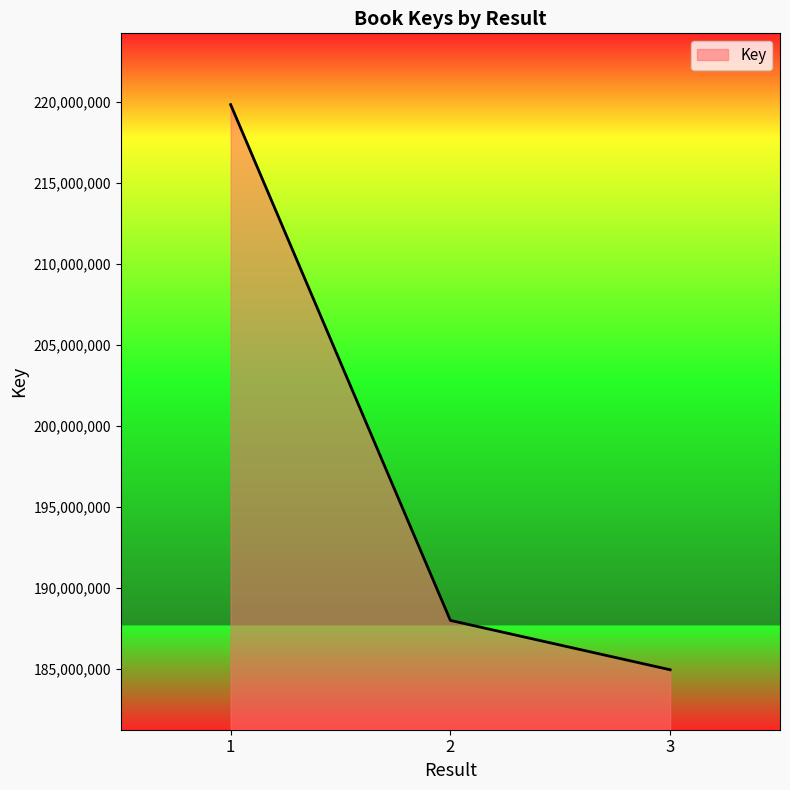

At which label is the value closest to 202387197?

2